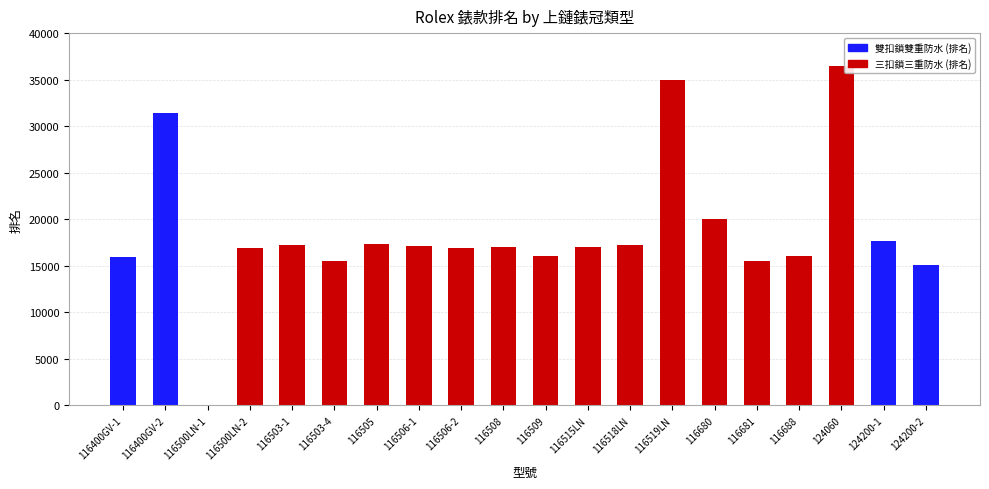

Rank the categories by value from lowest to highest.

旋入式，三扣鎖三重防水系統 (116500LN-0001), 旋入式，雙扣鎖雙重防水系統 (124200-0002), 旋入式，三扣鎖三重防水系統 (116681), 旋入式，三扣鎖三重防水系統 (116503-0004), 旋入式，雙扣鎖雙重防水系統 (116400GV-0001), 旋入式，三扣鎖三重防水系統 (116509-0071), 旋入式，三扣鎖三重防水系統 (116688), 旋入式，三扣鎖三重防水系統 (116500LN-0002), 旋入式，三扣鎖三重防水系統 (116506-0002), 旋入式，三扣鎖三重防水系統 (116515LN), 旋入式，三扣鎖三重防水系統 (116508-0016), 旋入式，三扣鎖三重防水系統 (116506-0001), 旋入式，三扣鎖三重防水系統 (116518LN), 旋入式，三扣鎖三重防水系統 (116503-0001), 旋入式，三扣鎖三重防水系統 (116505-0017), 旋入式，雙扣鎖雙重防水系統 (124200-0001), 旋入式，三扣鎖三重防水系統 (116680), 旋入式，雙扣鎖雙重防水系統 (116400GV-0002), 旋入式，三扣鎖三重防水系統 (116519LN), 旋入式，三扣鎖三重防水系統 (124060)